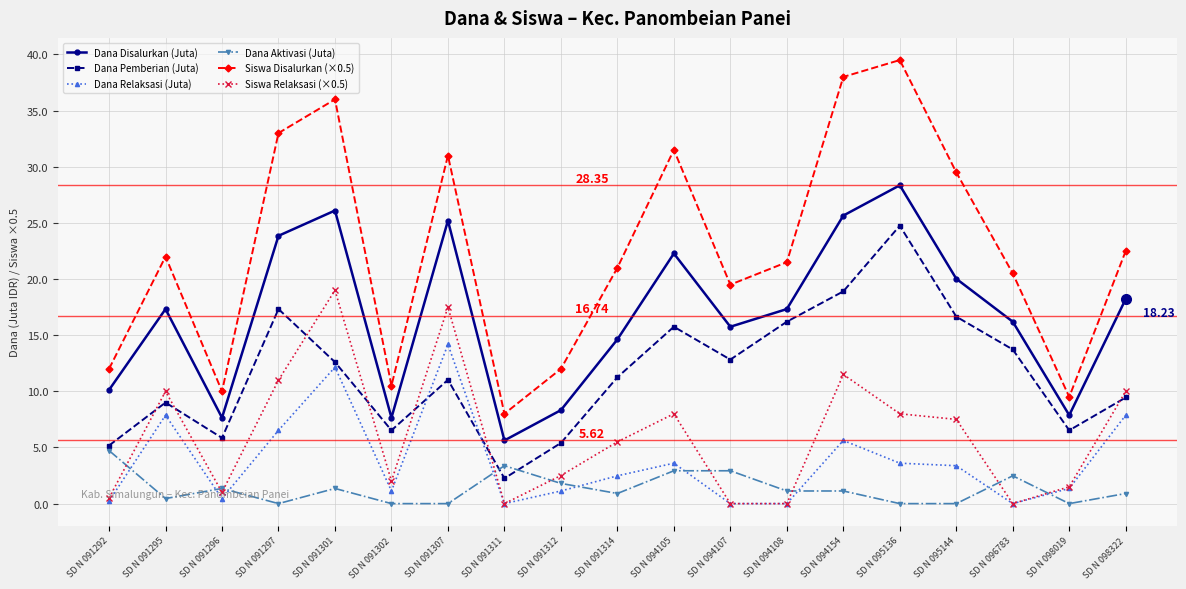

Which series has the largest total across all categories?

Siswa Disalurkan (×0.5)